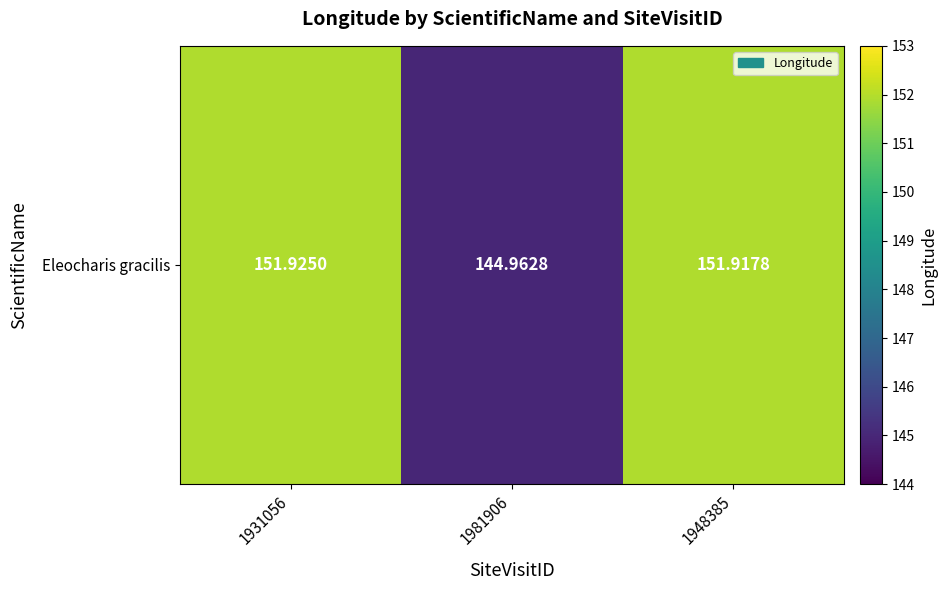

What is the average value?

149.6